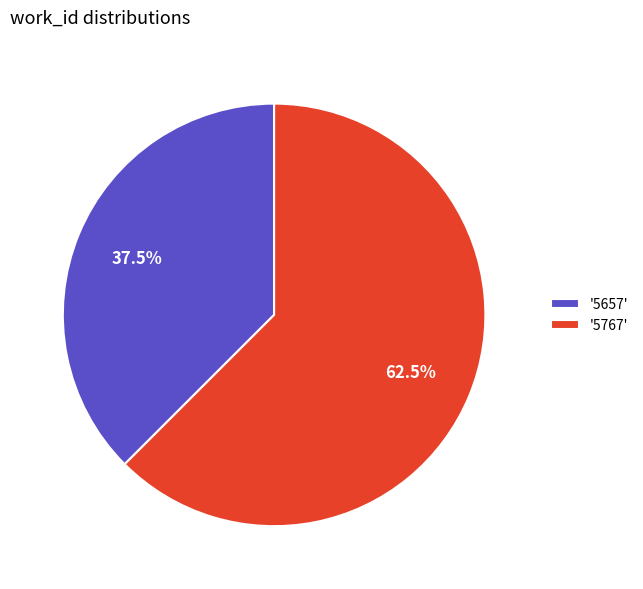

What is the ratio of the value at '5657' to the value at '5767'?

0.6